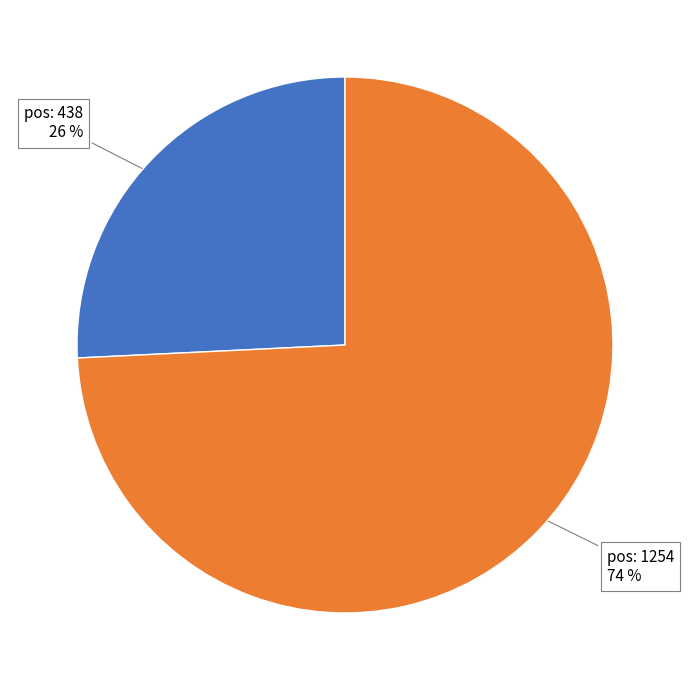

To the nearest percent, what is the average slice percentage?

50%